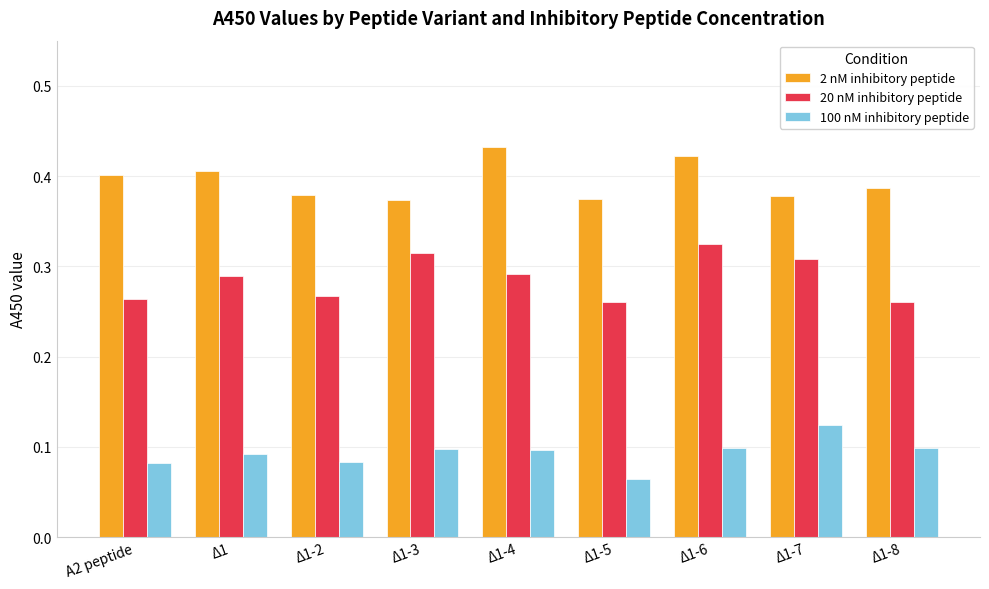

How many bars are there in each group?

3